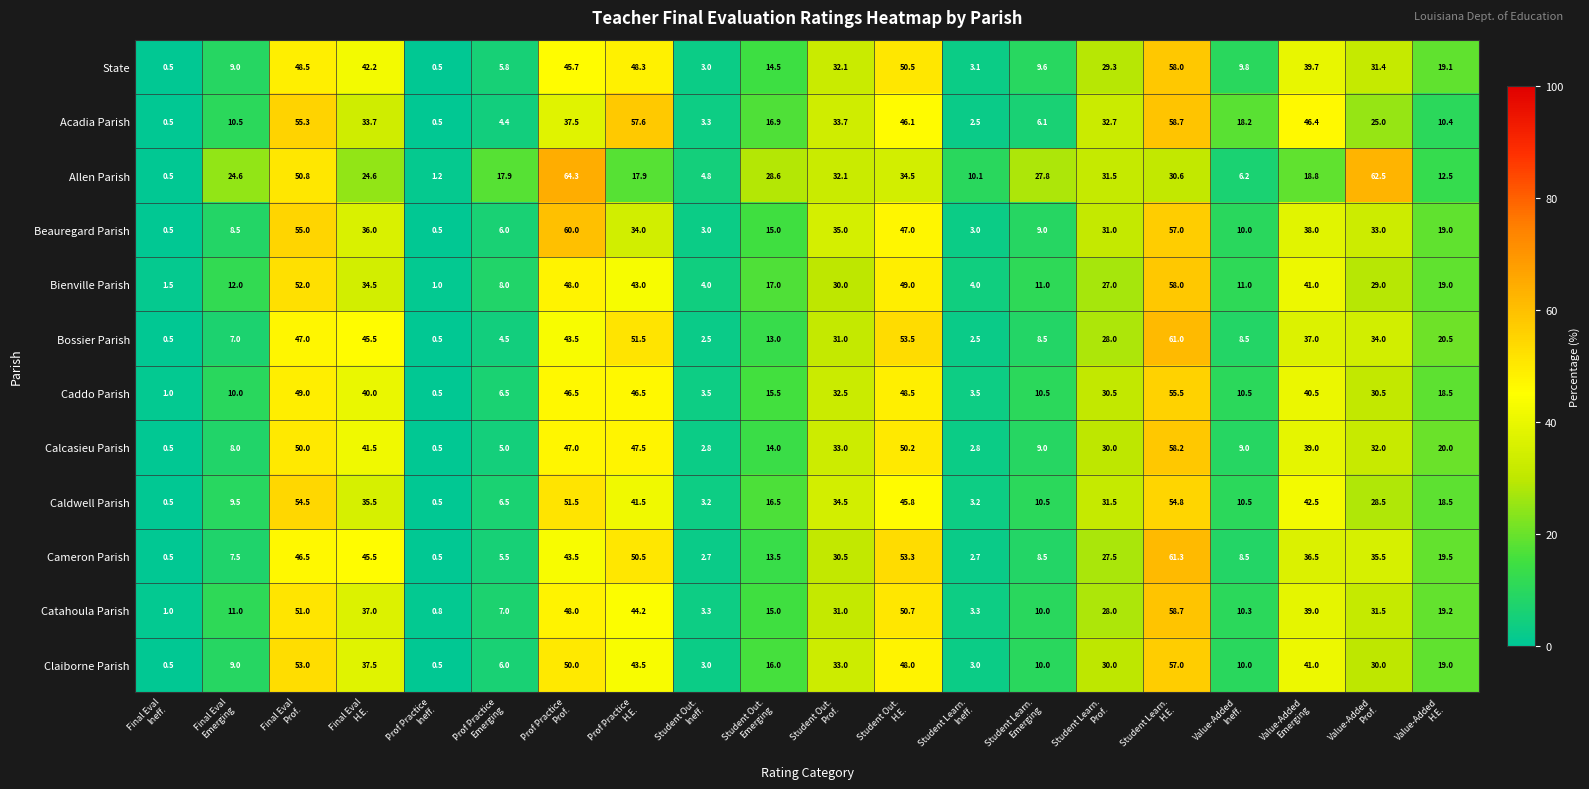

Which series has the largest total across all categories?

Allen Parish